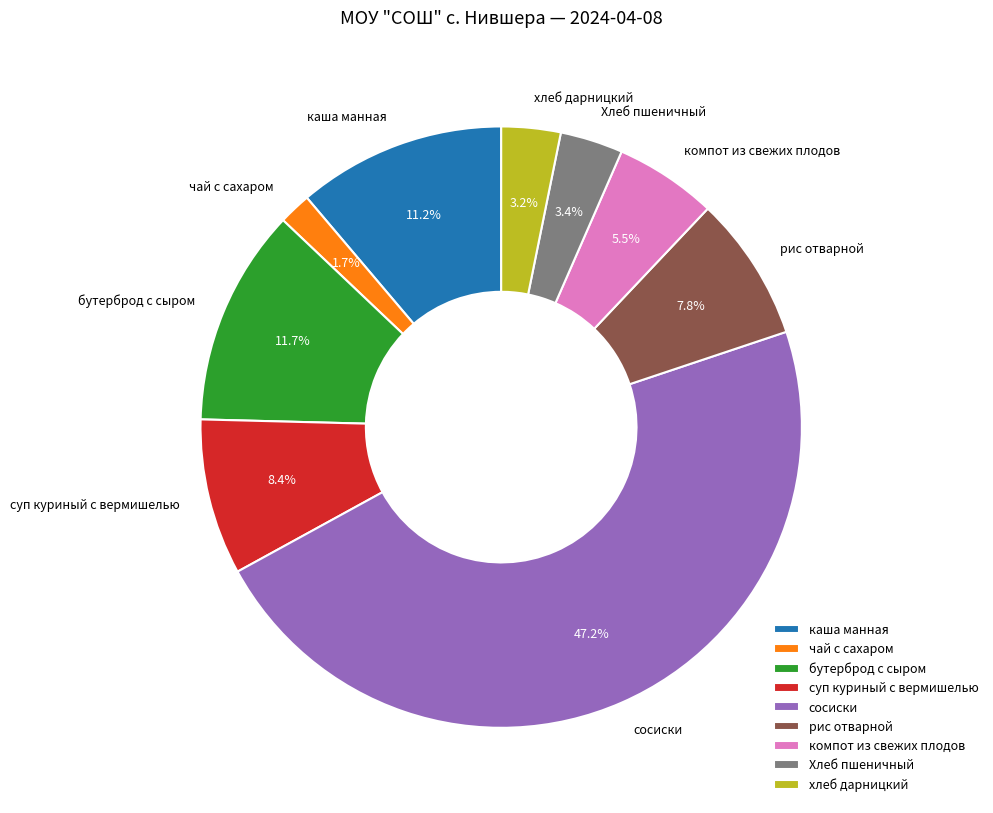

To the nearest percent, what portion does чай с сахаром represent?

2%